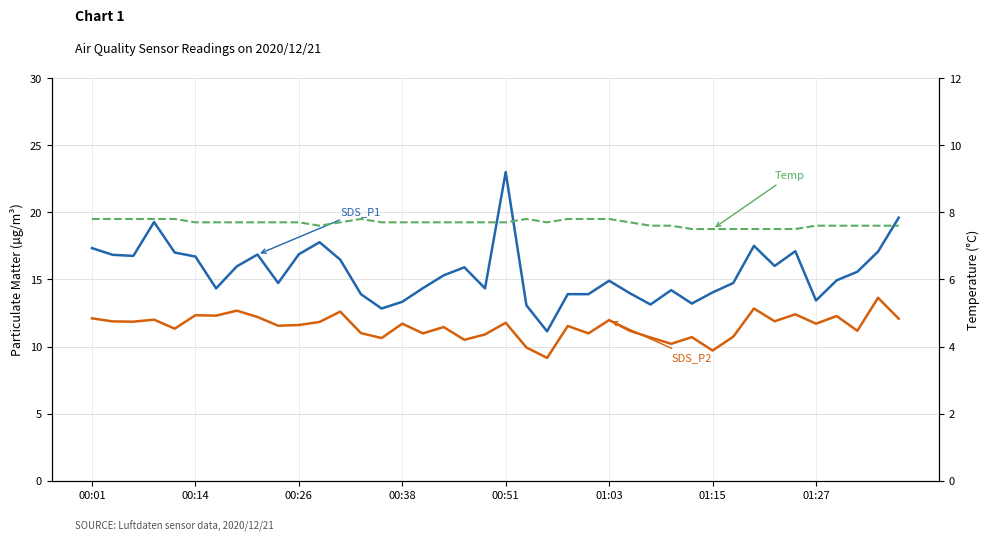

Rank the series by their maximum value, from highest to lowest.

SDS_P1, SDS_P2, Temp